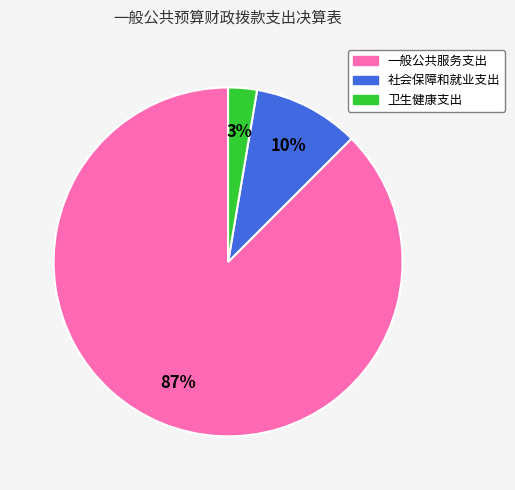

To the nearest percent, what percentage of the pie is 卫生健康支出?

3%